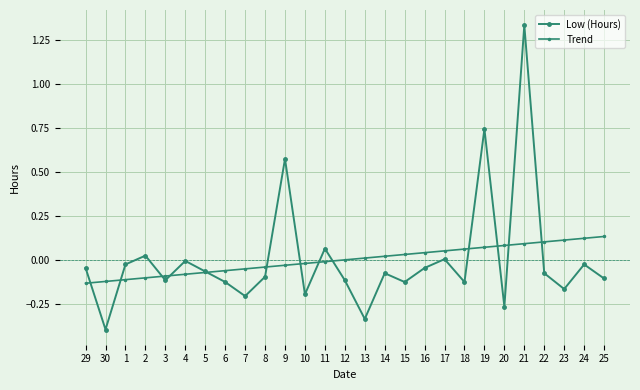

Reading left to right, list all the values displayed in this chart.

Low (Hours): -0.0	-0.4	-0.0	0.0	-0.1	-0.0	-0.1	-0.1	-0.2	-0.1	0.6	-0.2	0.1	-0.1	-0.3	-0.1	-0.1	-0.0	0.0	-0.1	0.7	-0.3	1.3	-0.1	-0.2	-0.0	-0.1
Trend: -0.1	-0.1	-0.1	-0.1	-0.1	-0.1	-0.1	-0.1	-0.1	-0.0	-0.0	-0.0	-0.0	0.0	0.0	0.0	0.0	0.0	0.1	0.1	0.1	0.1	0.1	0.1	0.1	0.1	0.1